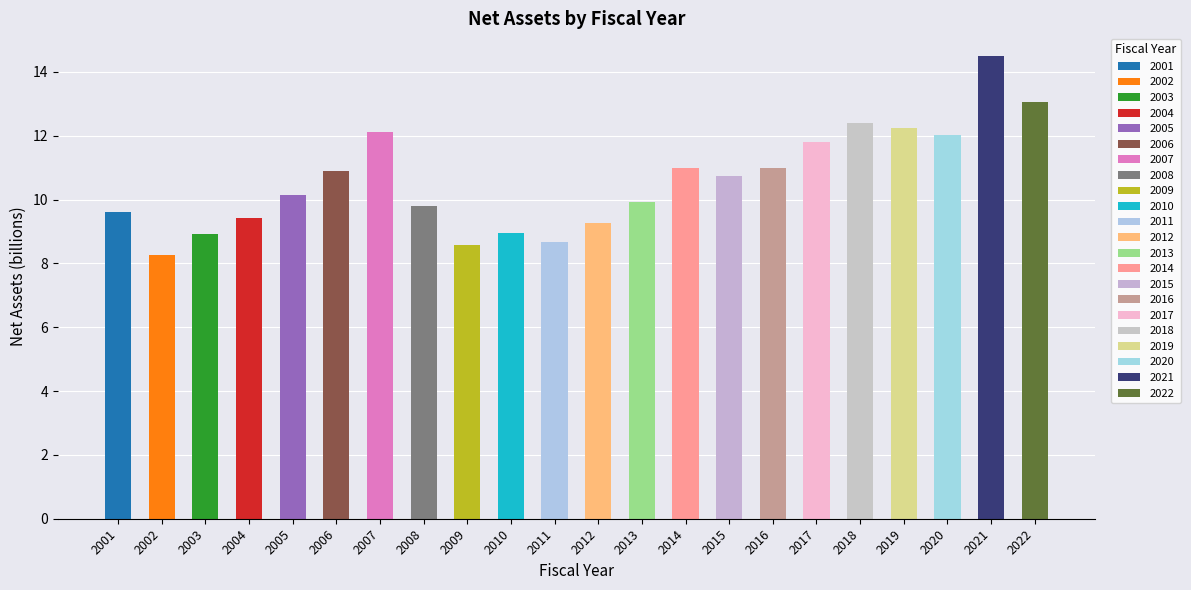

At which label is the value closest to 11?

2016